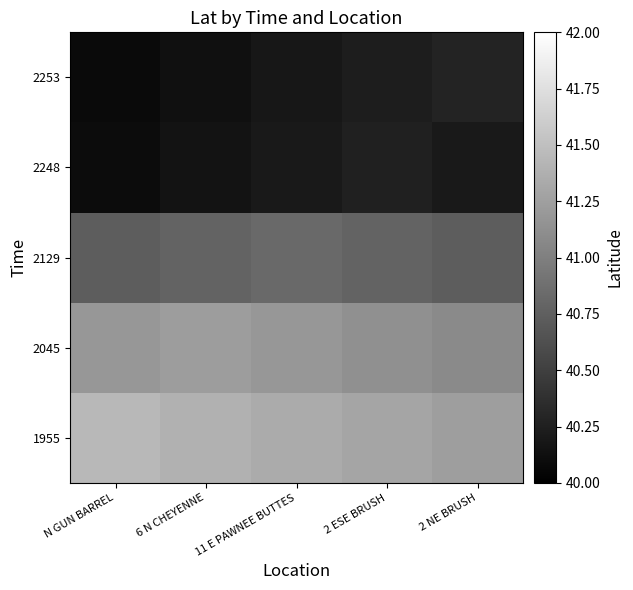

Rank the series at N GUN BARREL from lowest to highest value.

2253, 2248, 2129, 2045, 1955